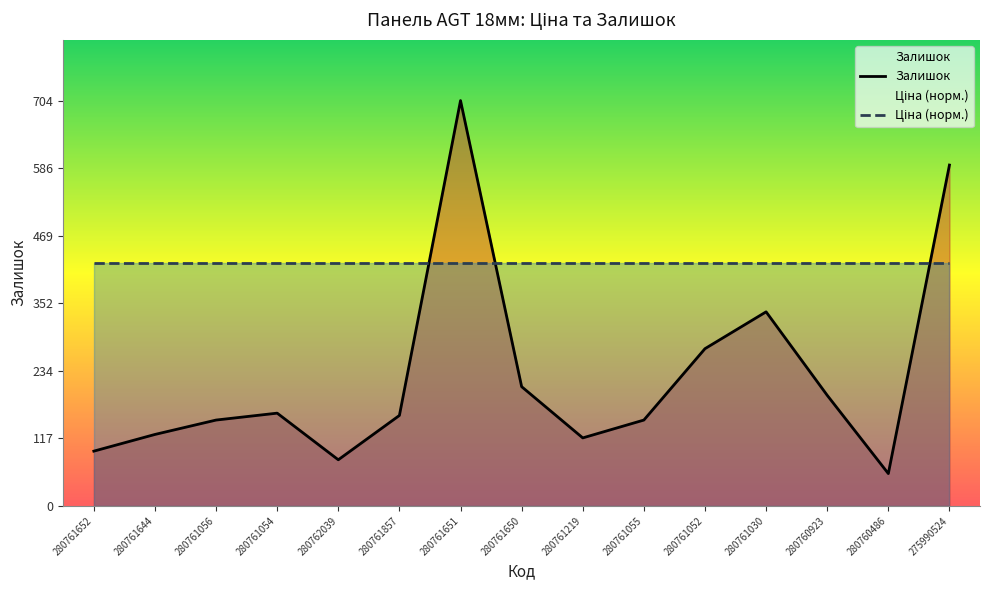

Reading right to left, what are all the values shown in this chart?

Залишок: 275990524=592.0	280760486=56.0	280760923=192.0	280761030=337.0	280761052=273.0	280761055=149.0	280761219=118.0	280761650=207.0	280761651=704.0	280761857=157.0	280762039=80.0	280761054=161.0	280761056=149.0	280761644=124.0	280761652=95.0
Ціна (норм.): 275990524=422.4	280760486=422.4	280760923=422.4	280761030=422.4	280761052=422.4	280761055=422.4	280761219=422.4	280761650=422.4	280761651=422.4	280761857=422.4	280762039=422.4	280761054=422.4	280761056=422.4	280761644=422.4	280761652=422.4